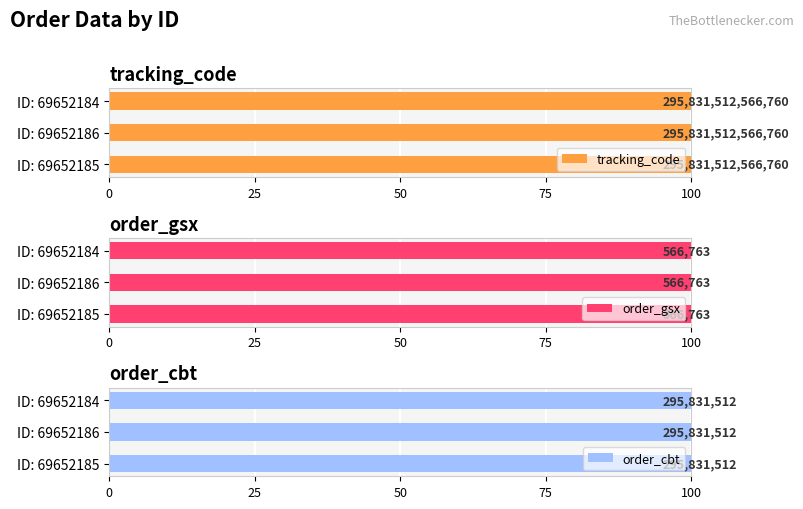

List the series in order of their peak value, lowest first.

order_gsx, order_cbt, tracking_code